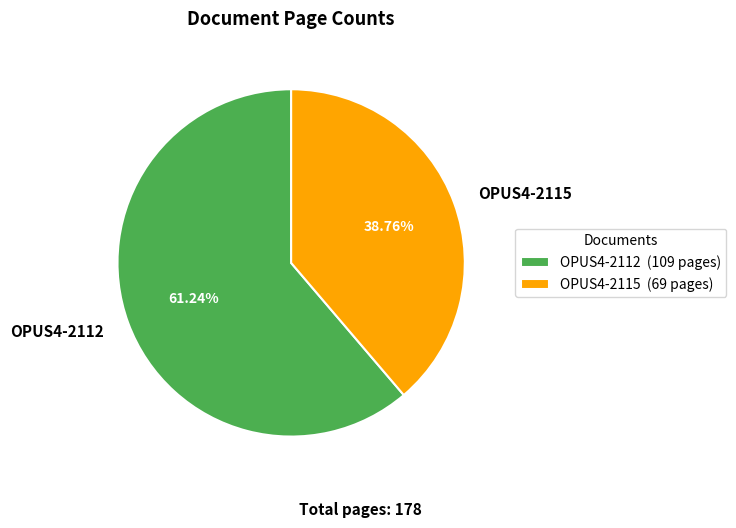

Approximately how many times larger is the value at OPUS4-2115 compared to OPUS4-2112?

0.6